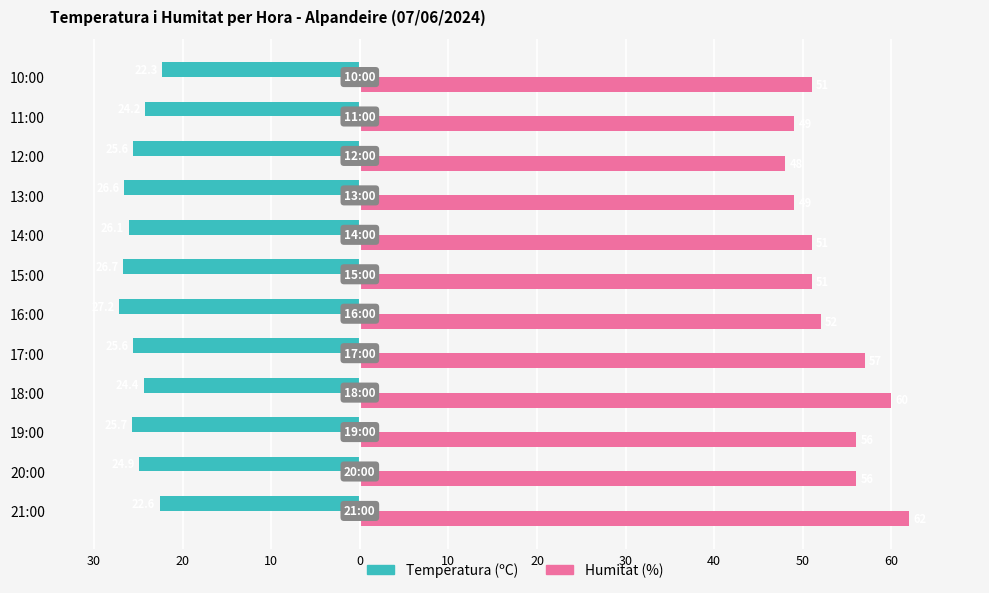

At how many categories does at least one series exceed 7?

12